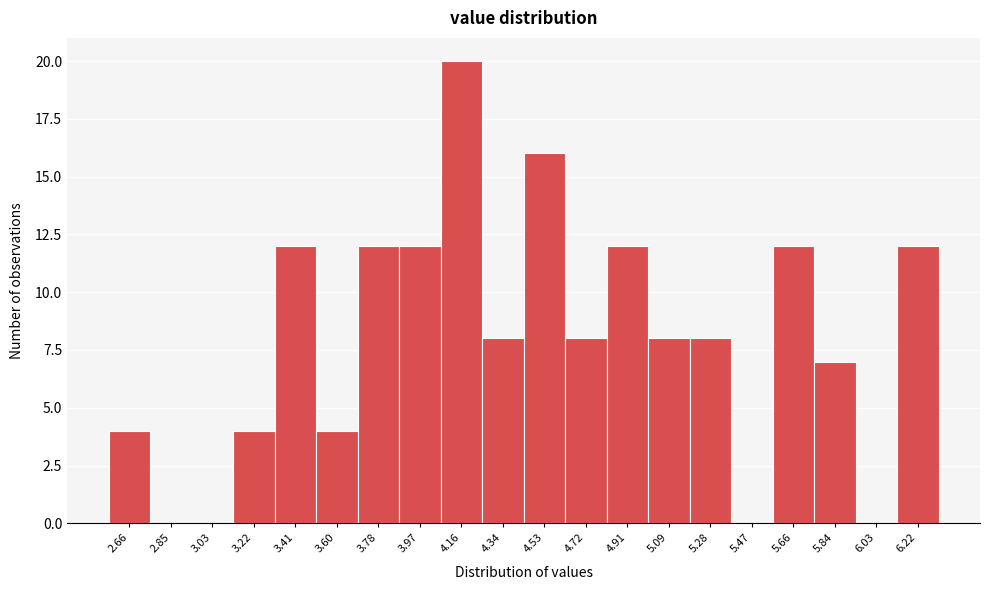

Reading right to left, extract all data points from this chart.

6.22=12	6.03=0	5.84=7	5.66=12	5.47=0	5.28=8	5.09=8	4.91=12	4.72=8	4.53=16	4.34=8	4.16=20	3.97=12	3.78=12	3.60=4	3.41=12	3.22=4	3.03=0	2.85=0	2.66=4